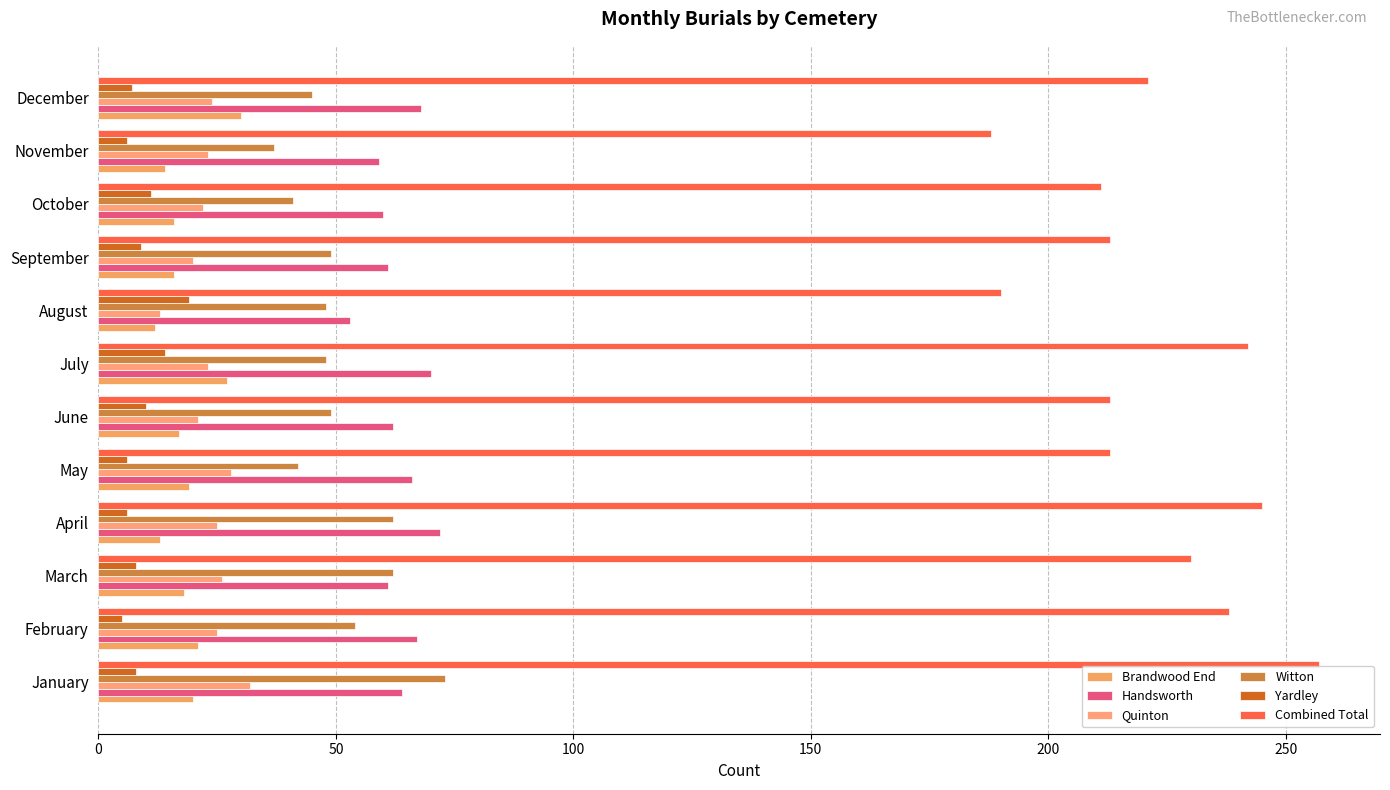

What position from the right is 10?

2